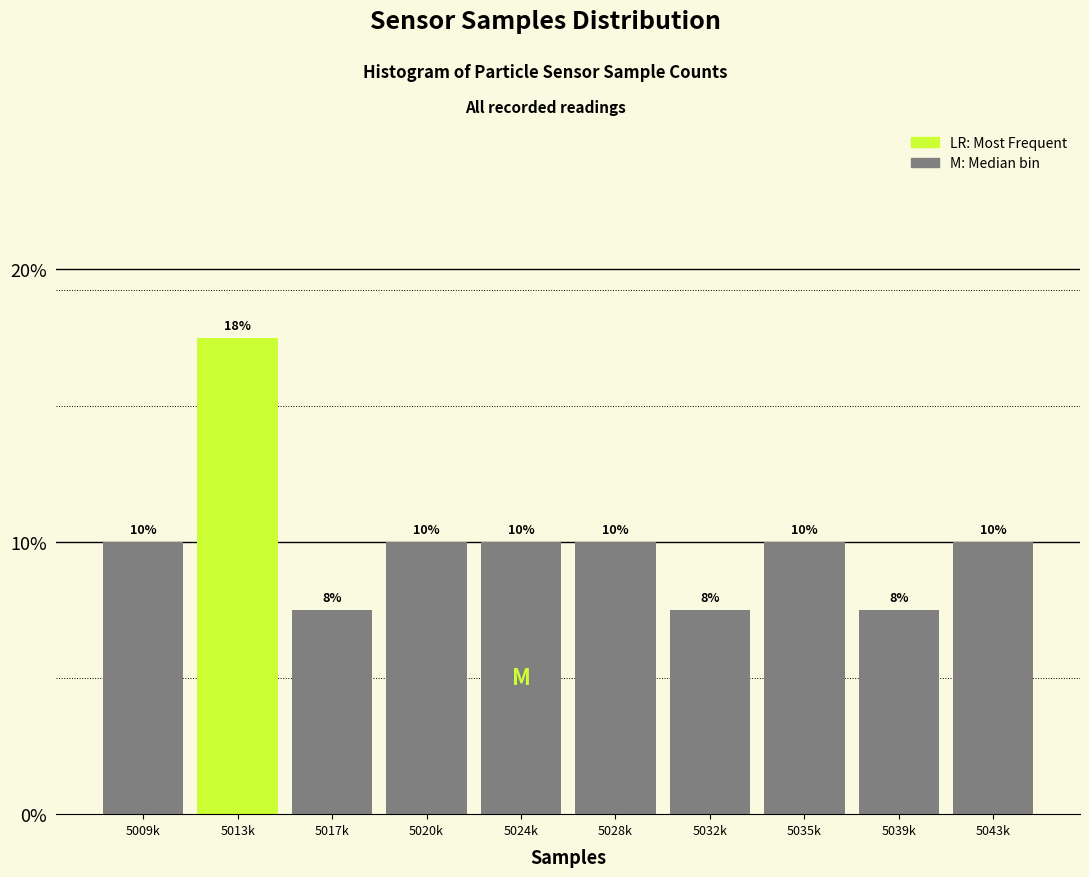

Are the bars horizontal?

No